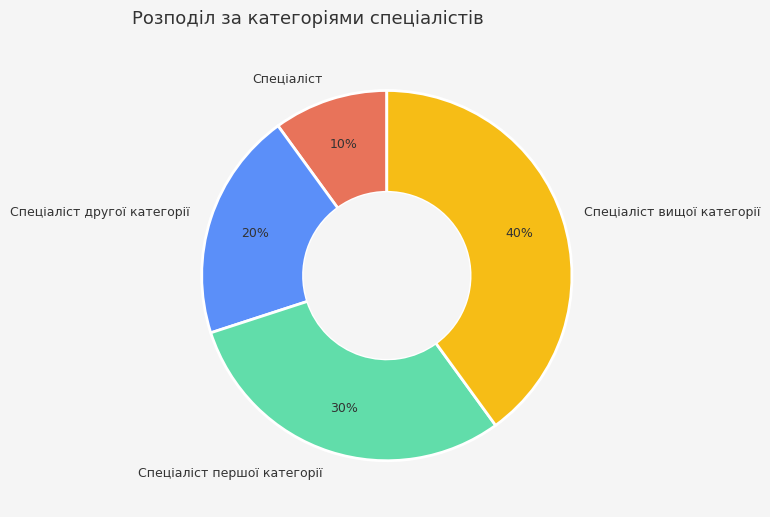

To the nearest percent, what percentage of the pie is Спеціаліст вищої категорії?

40%